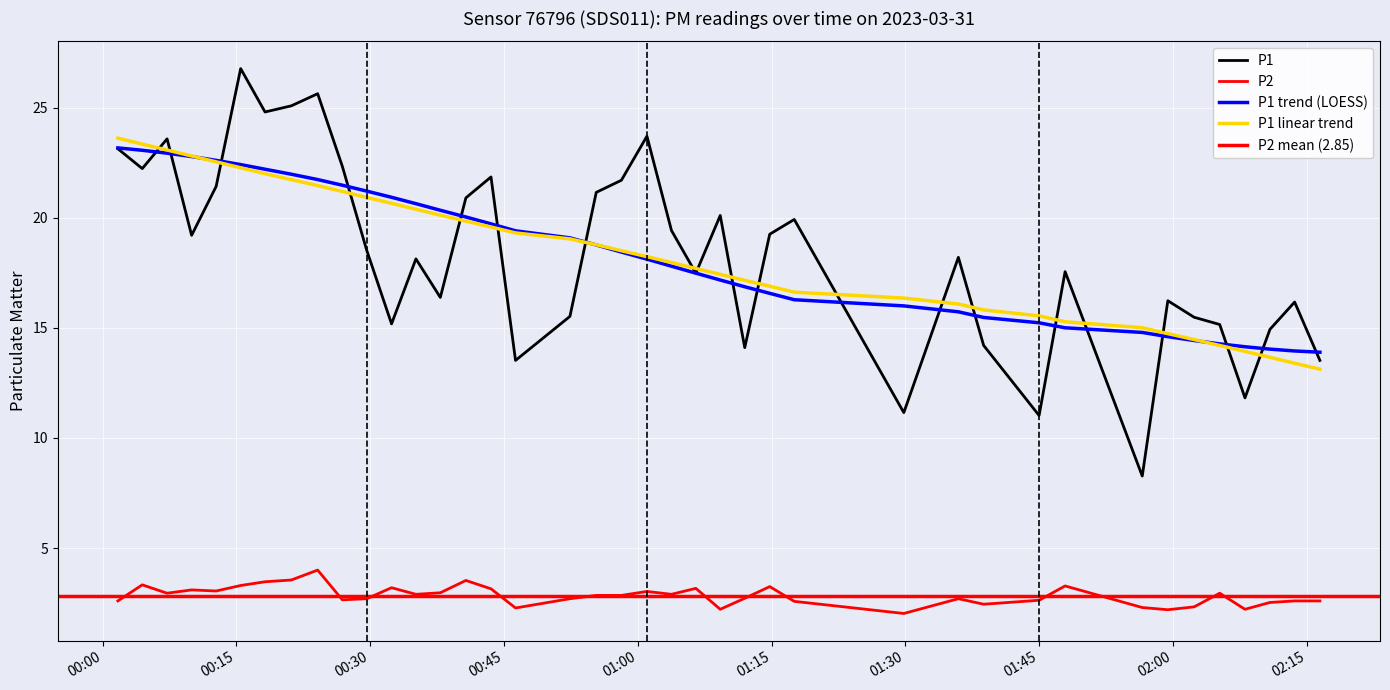

Reading right to left, list all the values displayed in this chart.

P1: 13.5	16.2	14.9	11.8	15.2	15.5	16.2	8.3	17.6	11.0	14.2	18.2	11.2	19.9	19.2	14.1	20.1	17.5	19.4	23.7	21.7	21.1	15.5	13.5	21.9	20.9	16.4	18.1	15.2	18.5	22.3	25.6	25.1	24.8	26.8	21.4	19.2	23.6	22.2	23.1
P2: 2.6	2.6	2.5	2.2	3.0	2.3	2.2	2.3	3.3	2.6	2.5	2.7	2.0	2.6	3.2	2.7	2.2	3.2	2.9	3.0	2.9	2.9	2.7	2.3	3.1	3.5	3.0	2.9	3.2	2.7	2.6	4.0	3.5	3.5	3.3	3.0	3.1	3.0	3.3	2.6